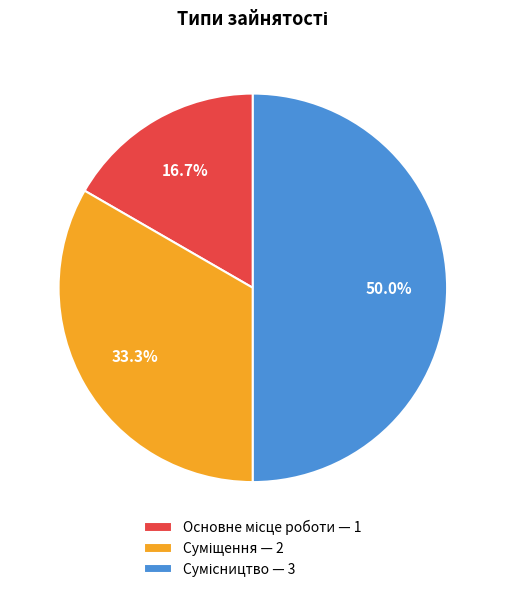

Rank the categories by value from lowest to highest.

Основне місце роботи, Суміщення, Сумісництво